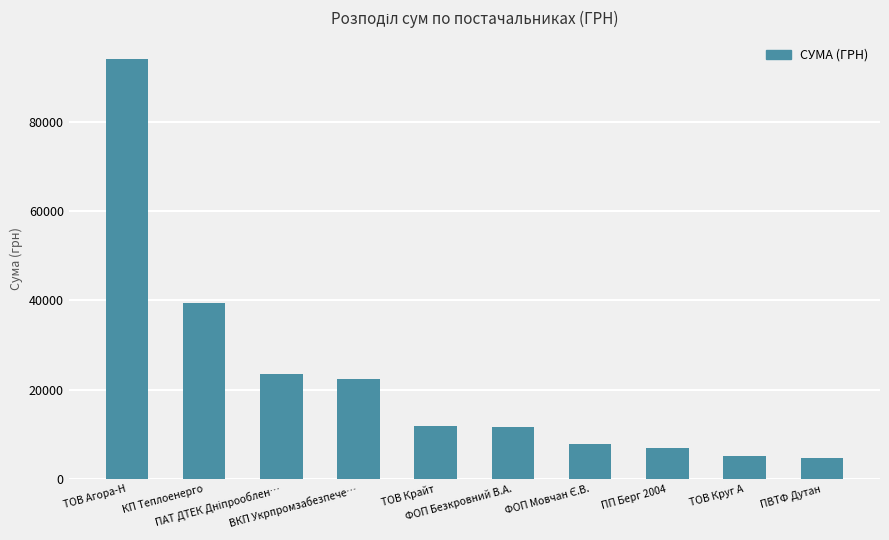

What is the average value?

22773.7